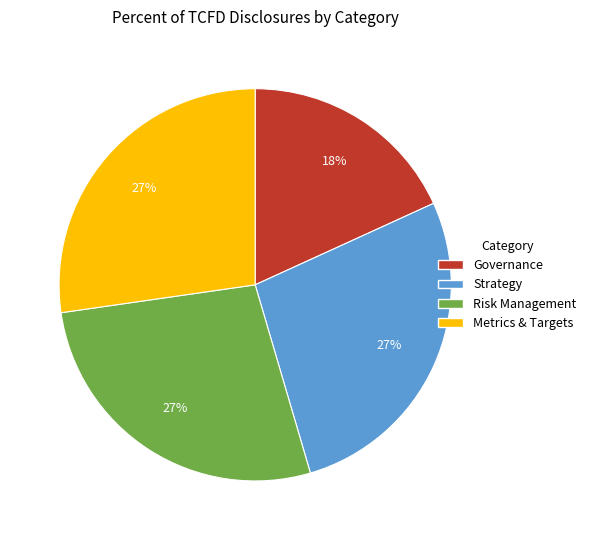

What is the ratio of the value at Strategy to the value at Risk Management?

1.0